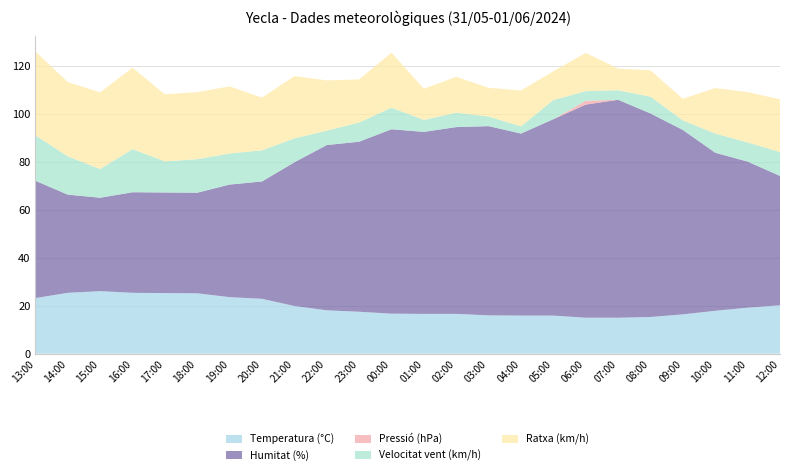

Reading left to right, transcribe all the data shown in this chart.

Temperatura (°C): 13:00=23.2	14:00=25.4	15:00=26.1	16:00=25.4	17:00=25.3	18:00=25.2	19:00=23.6	20:00=22.9	21:00=19.9	22:00=18.1	23:00=17.5	00:00=16.7	01:00=16.6	02:00=16.6	03:00=16.0	04:00=15.9	05:00=15.9	06:00=15.0	07:00=15.0	08:00=15.3	09:00=16.4	10:00=17.9	11:00=19.2	12:00=20.2
Humitat (%): 13:00=49.0	14:00=41.0	15:00=39.0	16:00=42.0	17:00=42.0	18:00=42.0	19:00=47.0	20:00=49.0	21:00=60.0	22:00=69.0	23:00=71.0	00:00=77.0	01:00=76.0	02:00=78.0	03:00=79.0	04:00=76.0	05:00=82.0	06:00=89.0	07:00=91.0	08:00=85.0	09:00=77.0	10:00=66.0	11:00=61.0	12:00=54.0
Pressió (hPa): 13:00=0.0	14:00=0.0	15:00=0.0	16:00=0.0	17:00=0.0	18:00=0.0	19:00=0.0	20:00=0.0	21:00=0.0	22:00=0.0	23:00=0.0	00:00=0.0	01:00=0.0	02:00=0.0	03:00=0.0	04:00=0.0	05:00=0.0	06:00=1.6	07:00=0.0	08:00=0.0	09:00=0.0	10:00=0.0	11:00=0.0	12:00=0.0
Velocitat vent (km/h): 13:00=19.0	14:00=16.0	15:00=12.0	16:00=18.0	17:00=13.0	18:00=14.0	19:00=13.0	20:00=13.0	21:00=10.0	22:00=6.0	23:00=8.0	00:00=9.0	01:00=5.0	02:00=6.0	03:00=4.0	04:00=3.0	05:00=8.0	06:00=4.0	07:00=4.0	08:00=7.0	09:00=4.0	10:00=8.0	11:00=8.0	12:00=10.0
Ratxa (km/h): 13:00=35.0	14:00=31.0	15:00=32.0	16:00=34.0	17:00=28.0	18:00=28.0	19:00=28.0	20:00=22.0	21:00=26.0	22:00=21.0	23:00=18.0	00:00=23.0	01:00=13.0	02:00=15.0	03:00=12.0	04:00=15.0	05:00=12.0	06:00=16.0	07:00=9.0	08:00=11.0	09:00=9.0	10:00=19.0	11:00=21.0	12:00=22.0